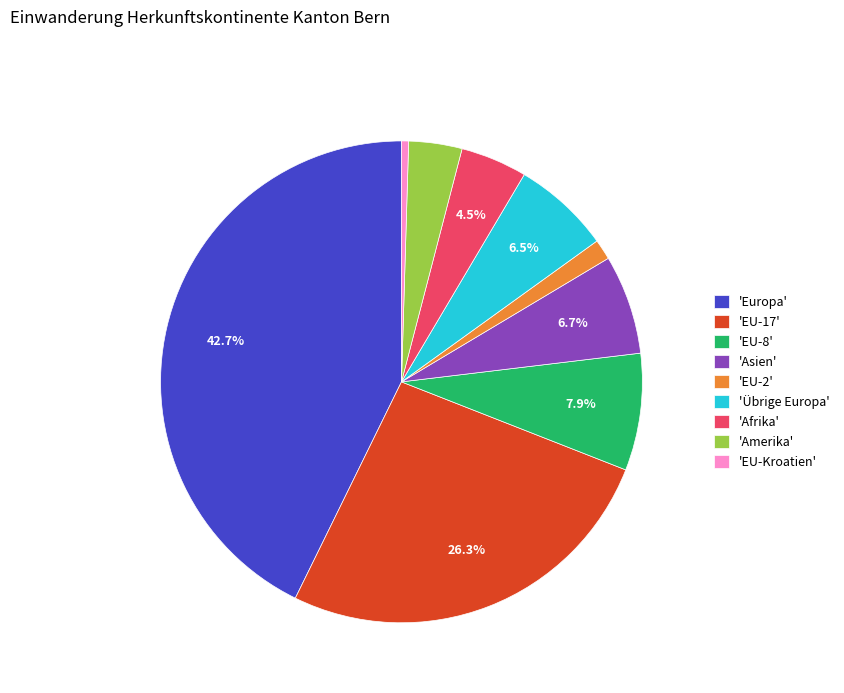

Is there a majority slice in this chart?

No